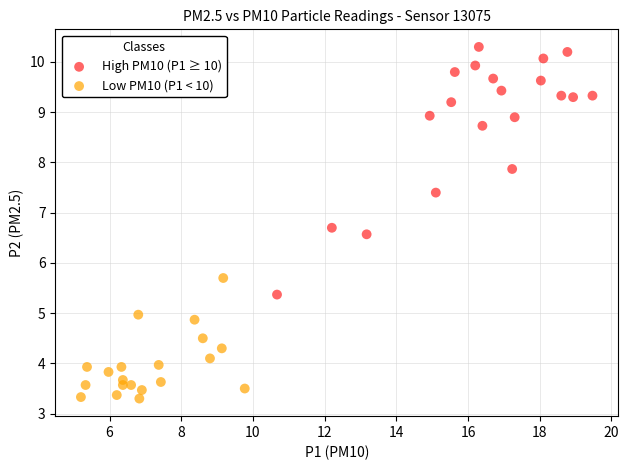

Which series contains the lowest Y value?

Low PM10 (P1 < 10)